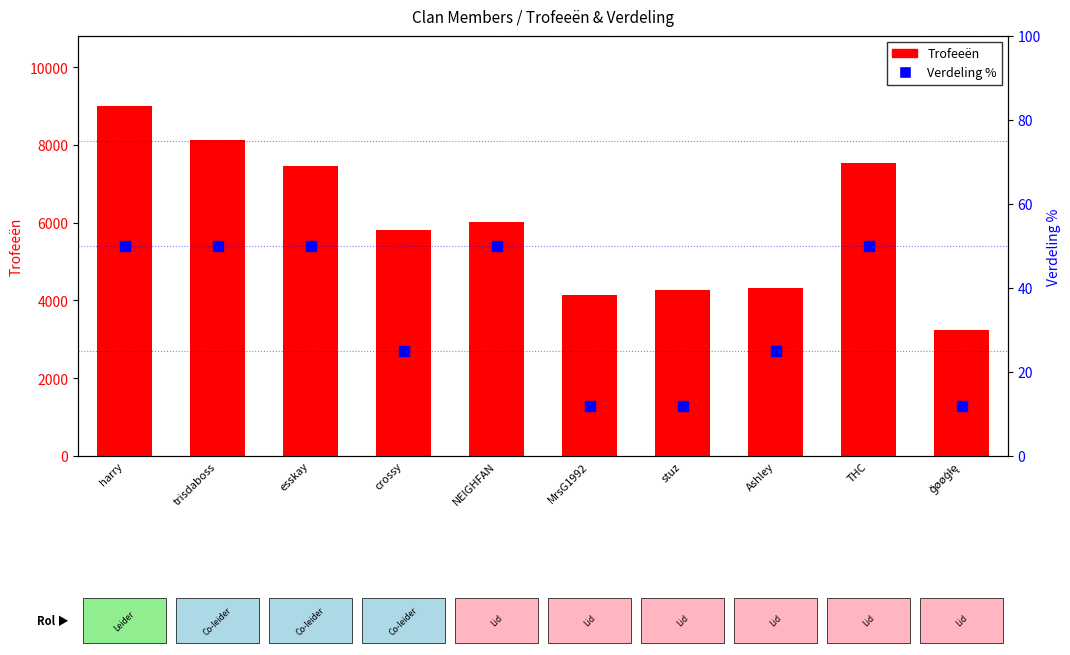

Which series reaches the maximum Y coordinate?

Trofeeën